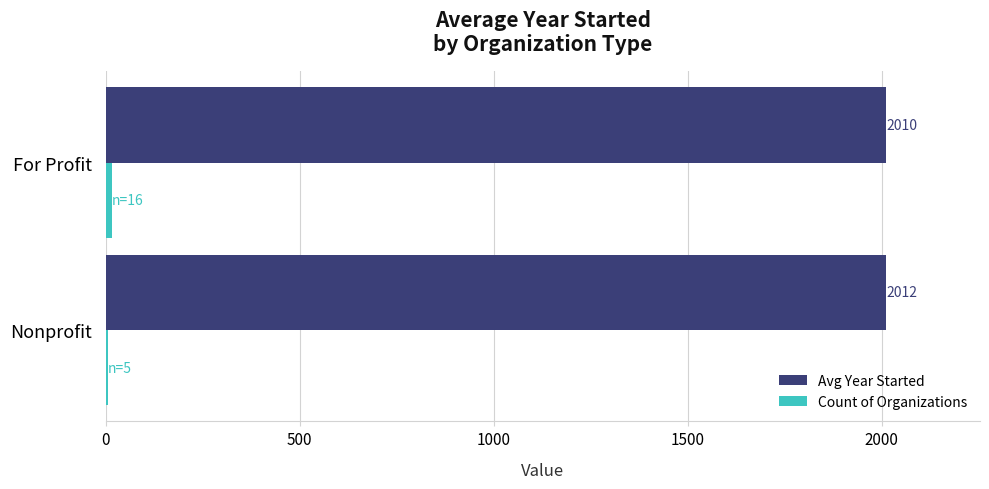

Which series has the largest total across all categories?

Avg Year Started